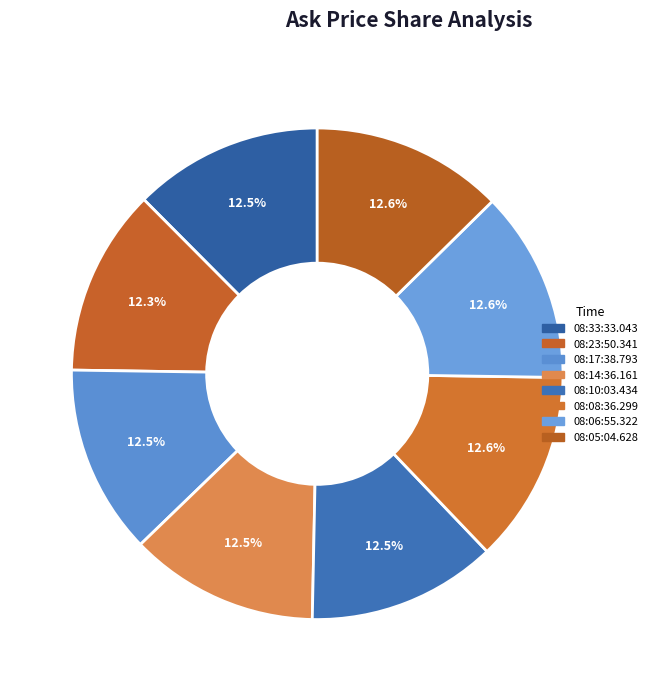

Which slice is the largest?

08:08:36.299